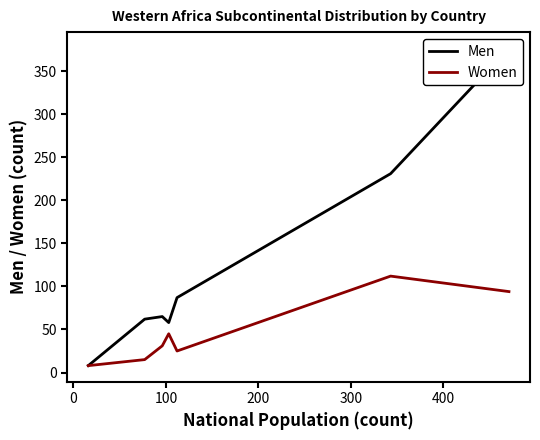

True or false: Women and Men cross at least once.

False